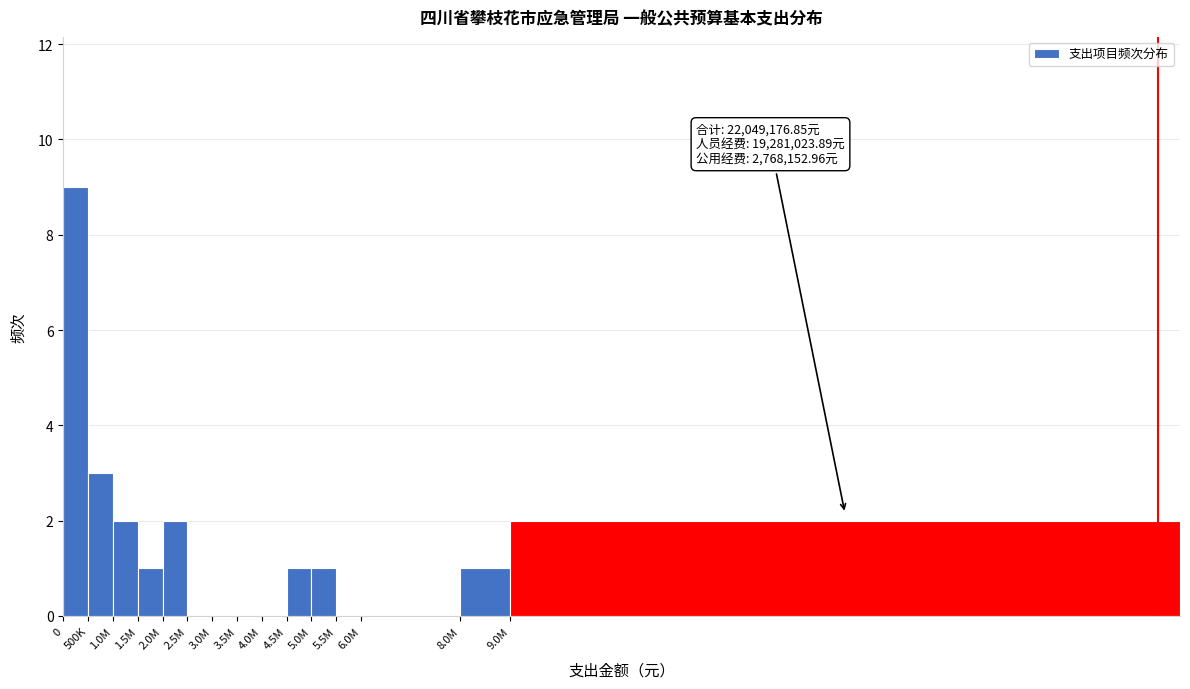

Reading left to right, extract all data points from this chart.

0=9	500K=3	1.0M=2	1.5M=1	2.0M=2	2.5M=0	3.0M=0	3.5M=0	4.0M=0	4.5M=1	5.0M=1	5.5M=0	6.0M=0	8.0M=1	9.0M=2